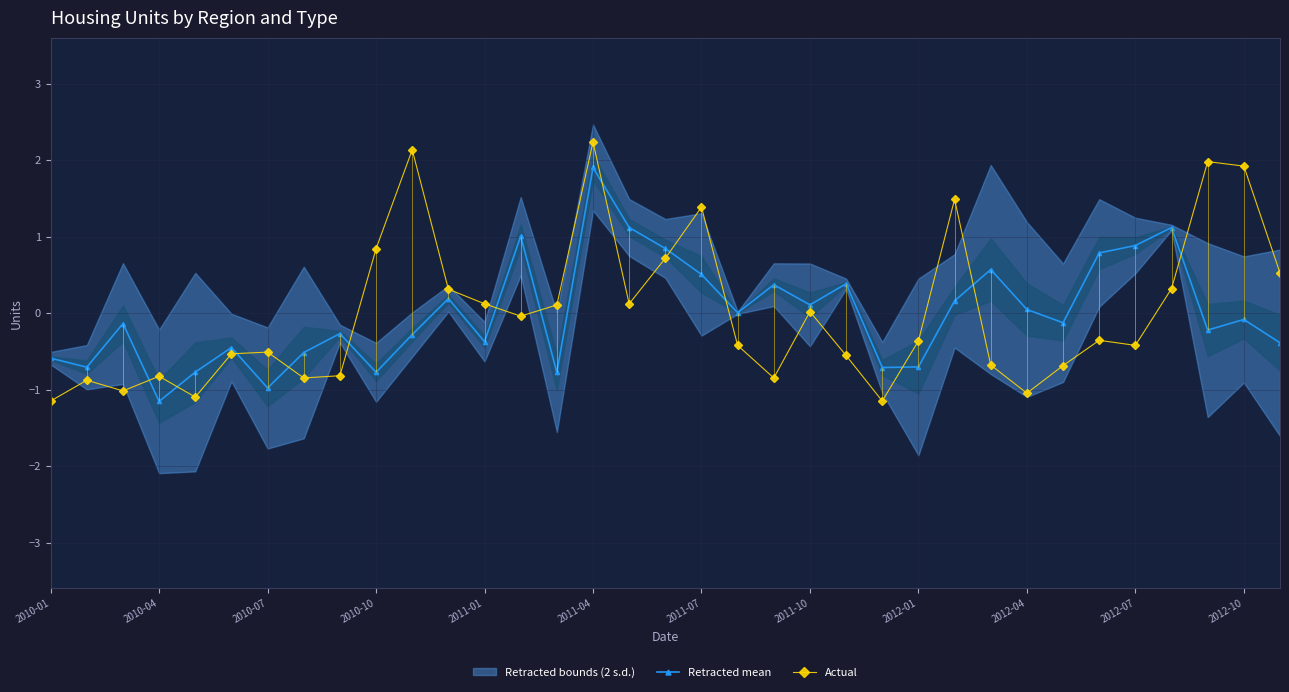

What is the highest value of the Actual series?

2.2